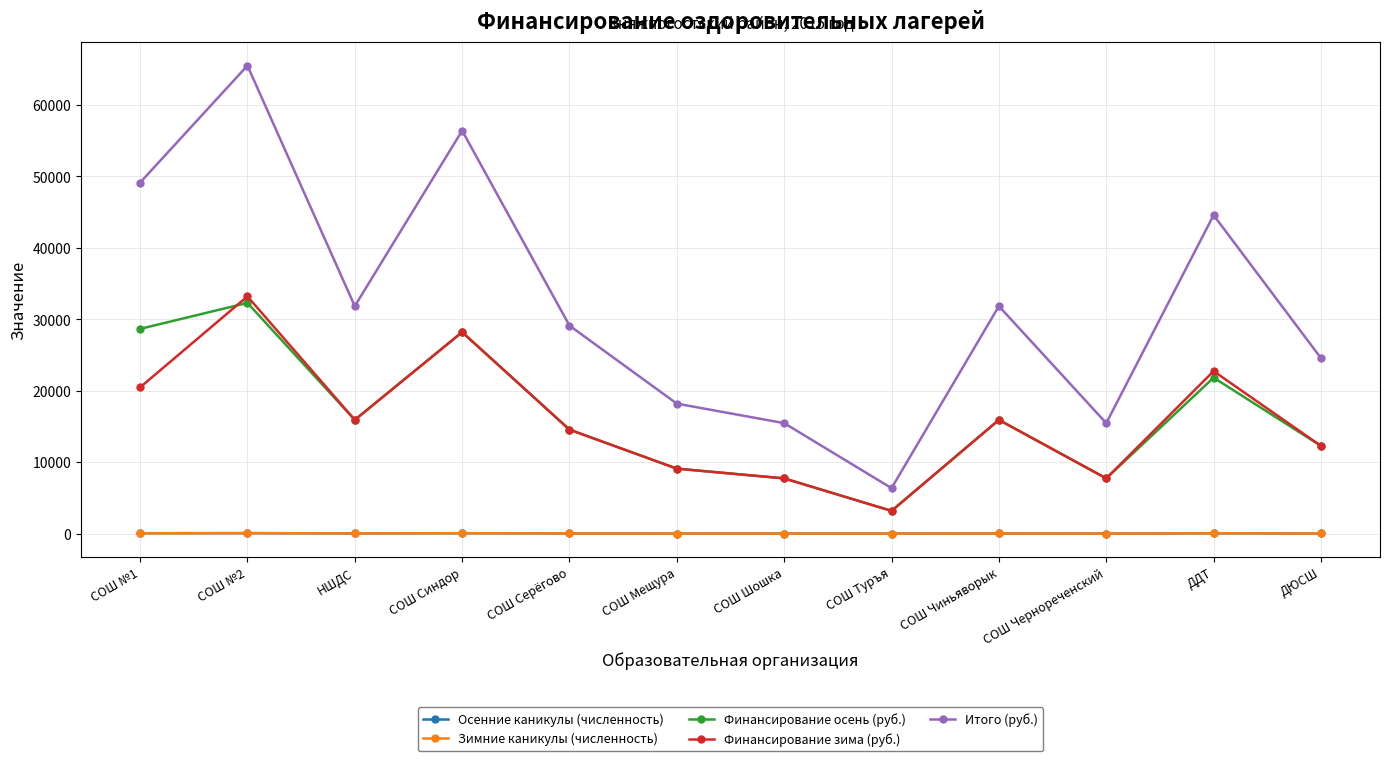

What position from the right is СОШ №2?

11